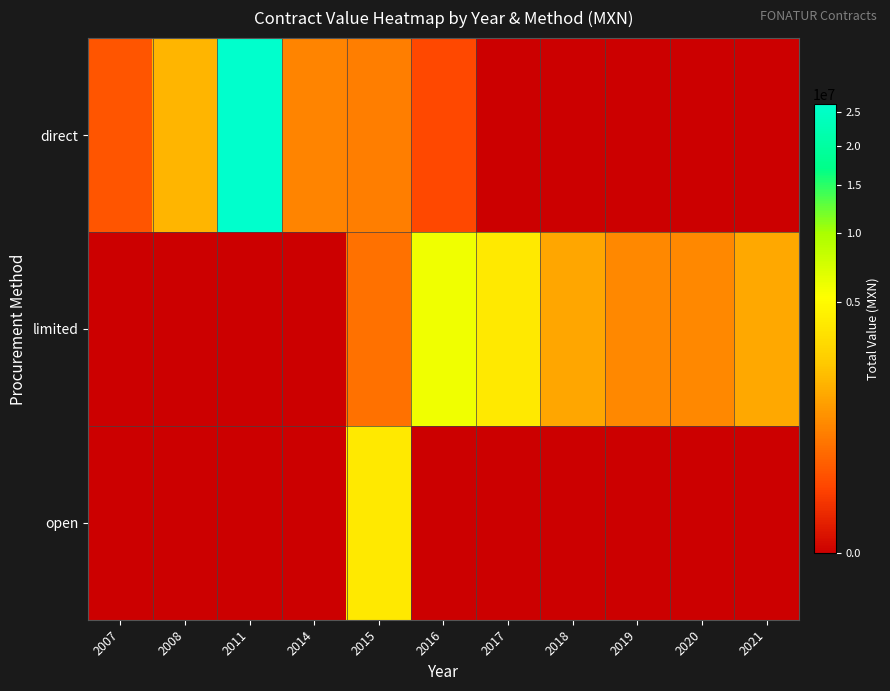

List the series in order of their peak value, lowest first.

open, limited, direct